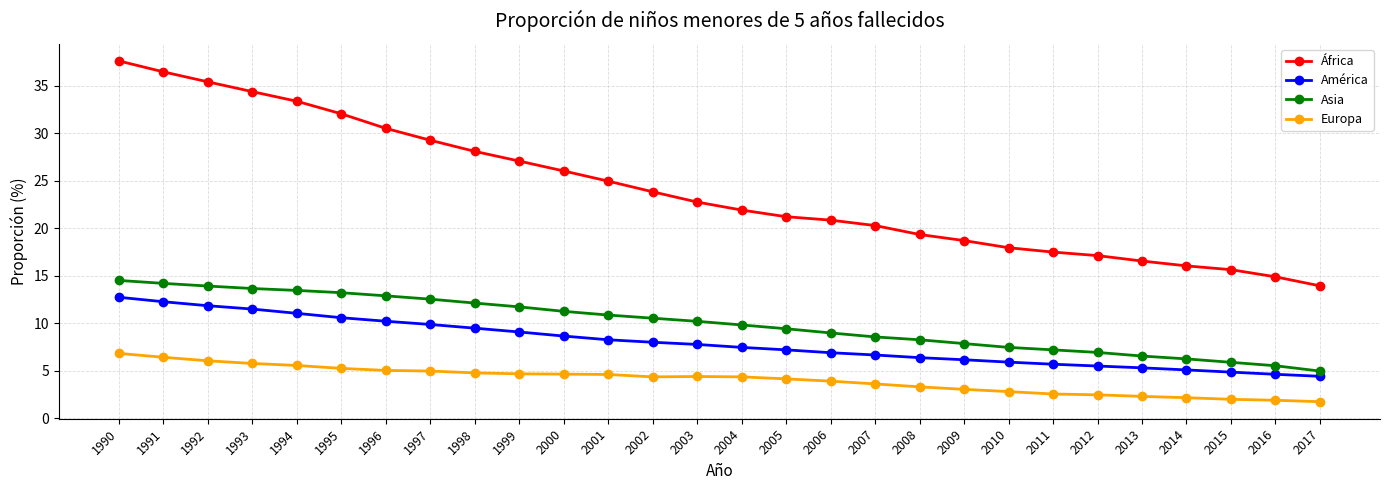

Which series has the largest total across all categories?

África